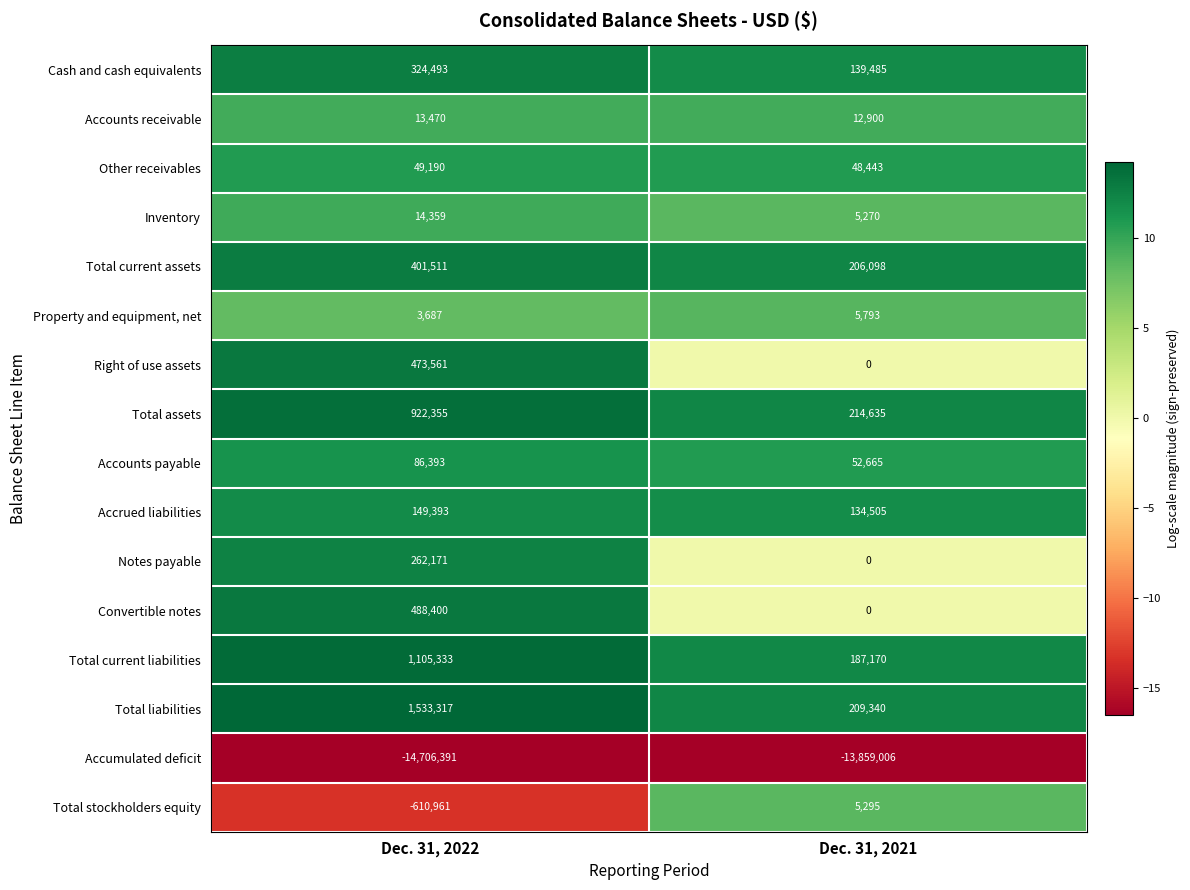

The value of Accounts payable at Dec. 31, 2021 is 52665. True or false?

True